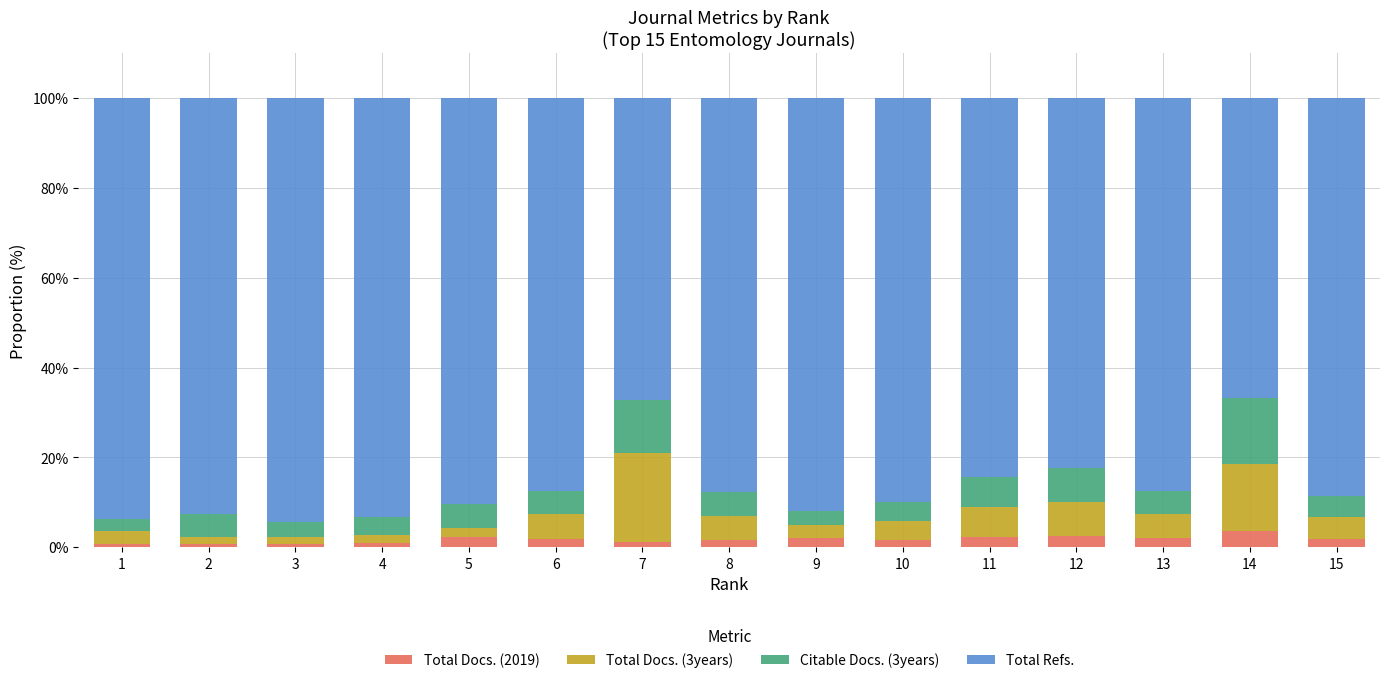

The value of Total Refs. at 11 is 120.7. True or false?

False